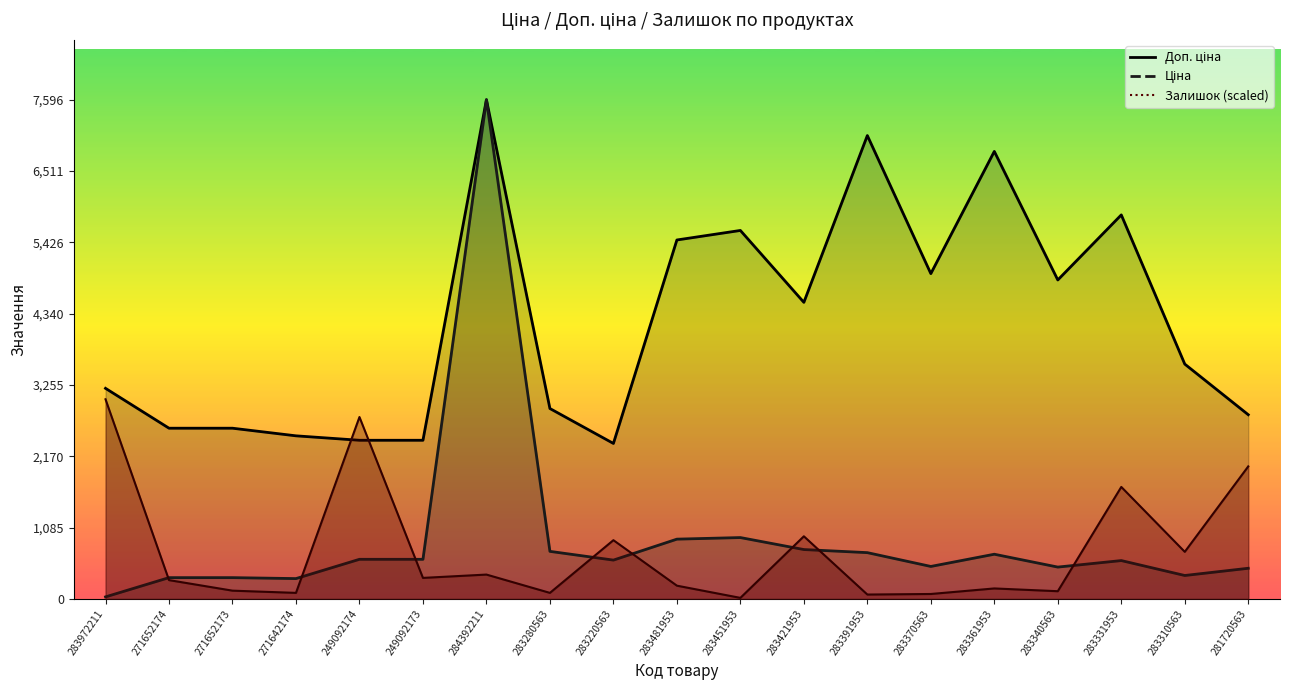

Which series changed the most between 284392211 and 283220563?

Ціна